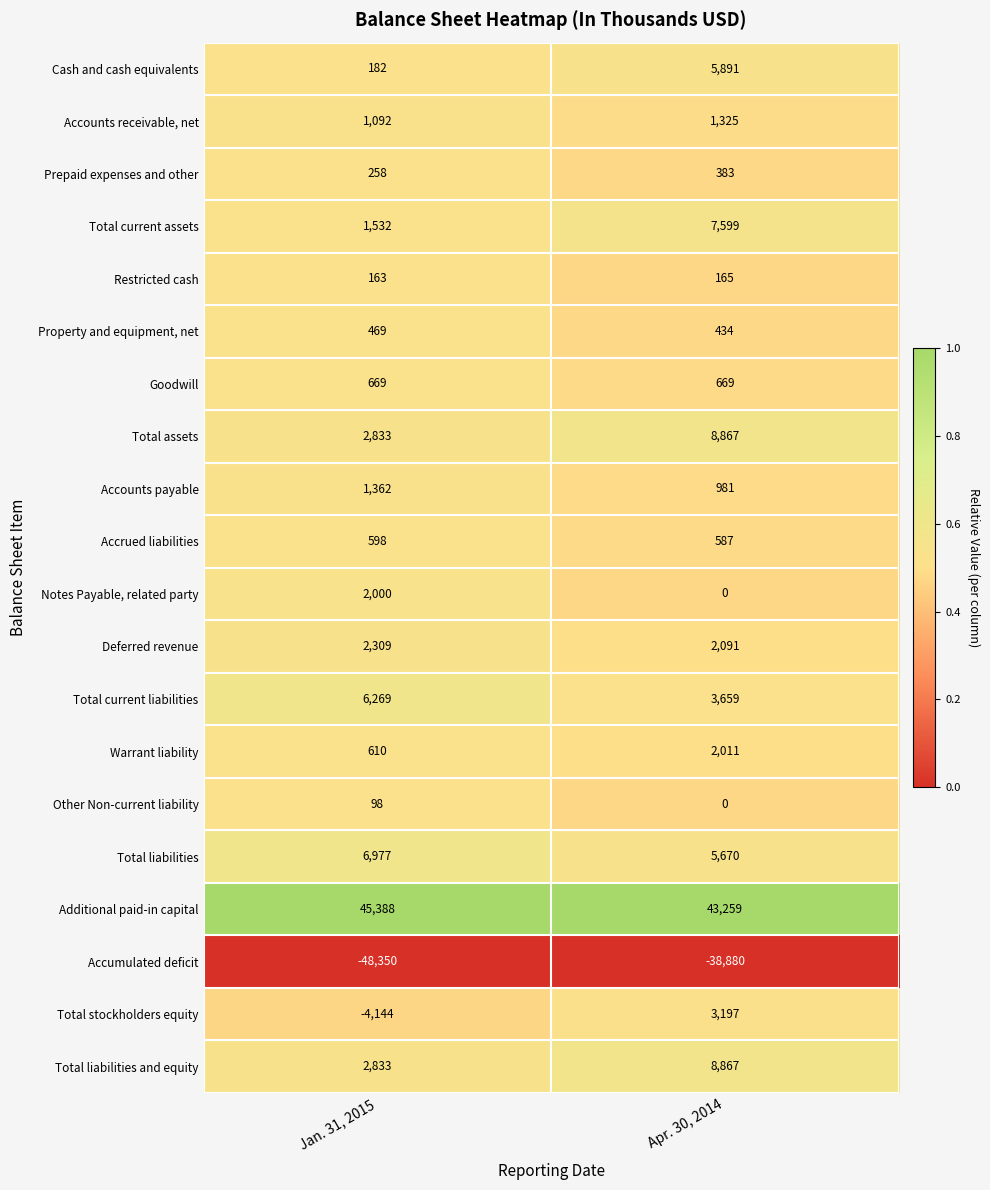

The Property and equipment, net series shows 469 at Jan. 31, 2015. True or false?

True